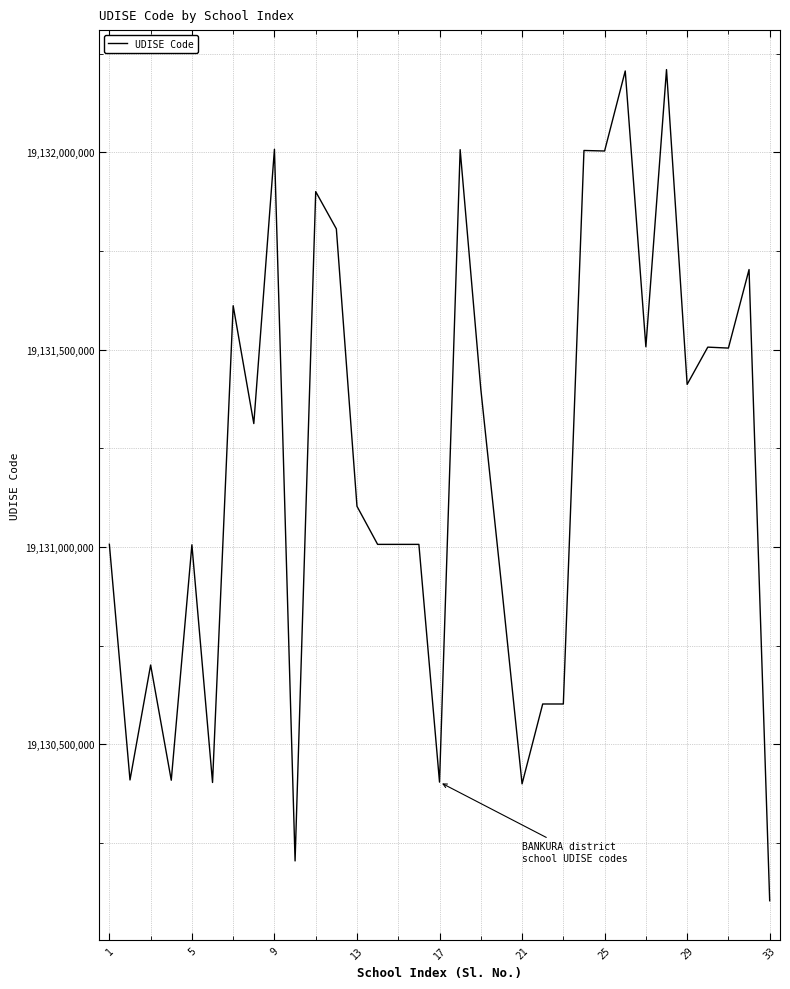

What is the difference between the maximum and minimum values?

2105199